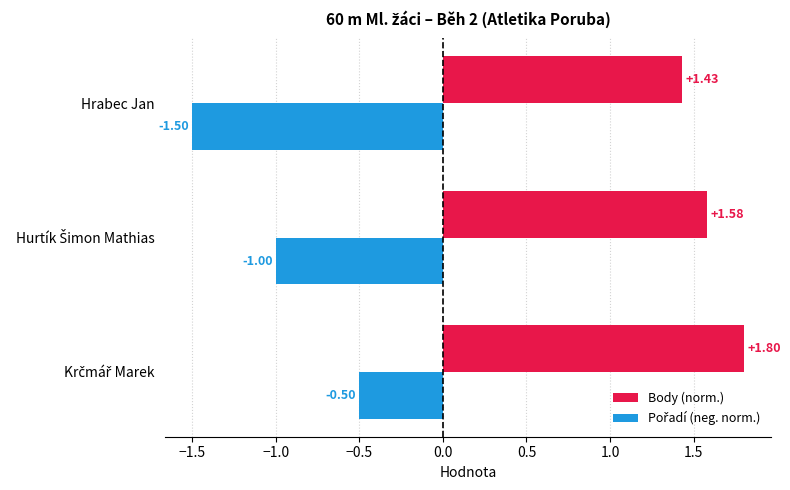

At how many categories does at least one series exceed 0?

3